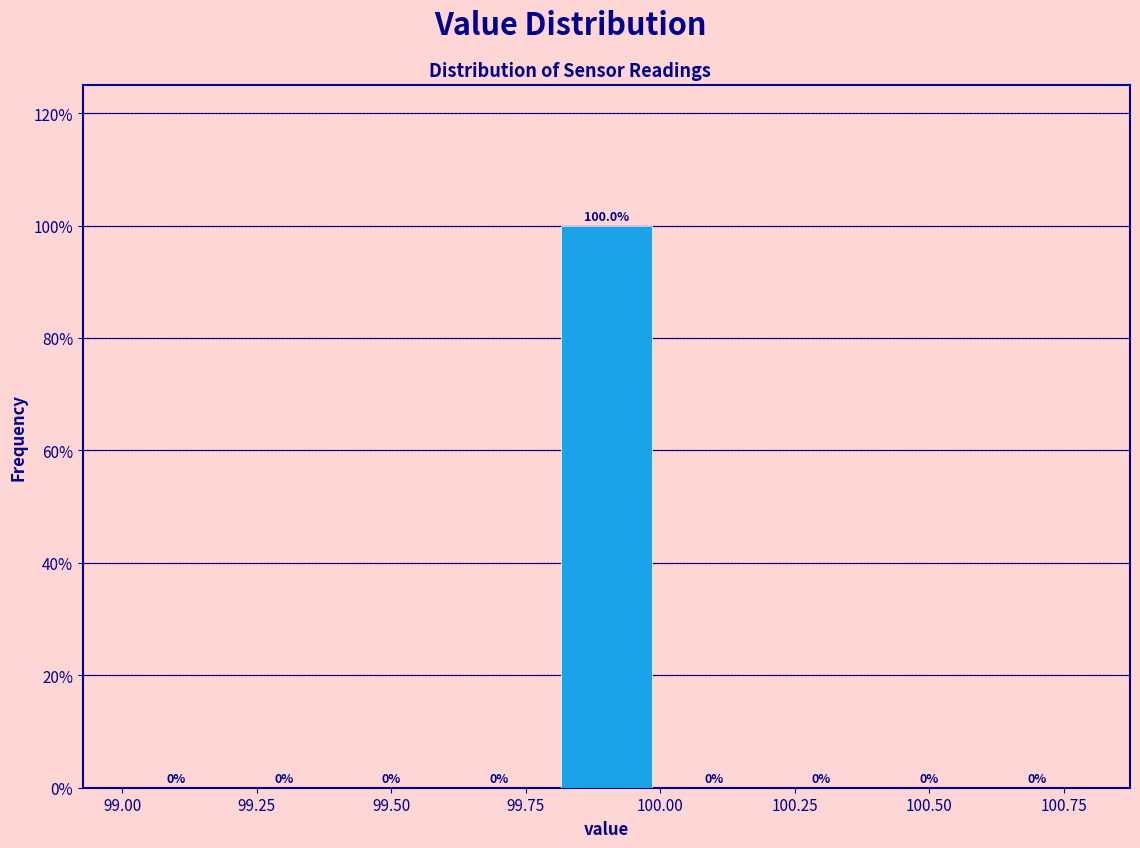

Reading left to right, list every bar in this chart as the range it spans on the x-axis followed by its height.

99.0 to 99.2: 0.0
99.2 to 99.4: 0.0
99.4 to 99.6: 0.0
99.6 to 99.8: 0.0
99.8 to 100.0: 100.0
100.0 to 100.2: 0.0
100.2 to 100.4: 0.0
100.4 to 100.6: 0.0
100.6 to 100.8: 0.0